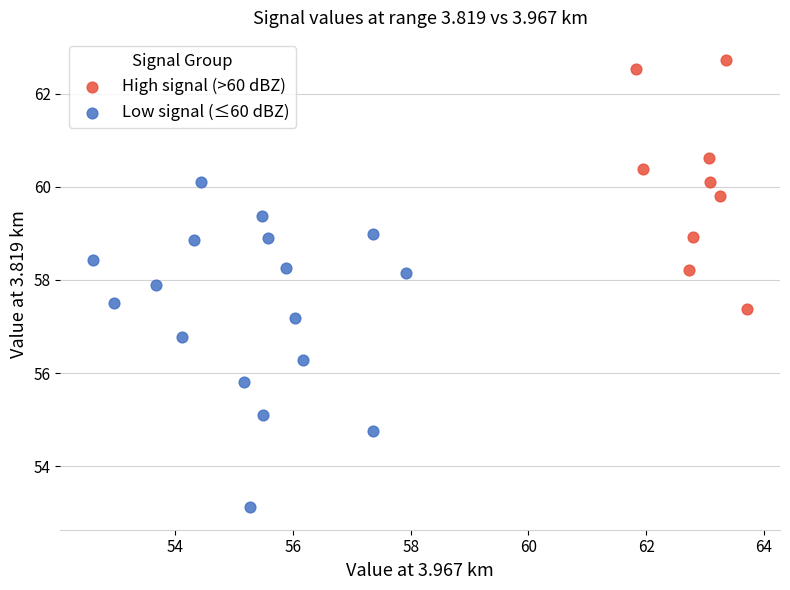

Which series reaches the minimum Y coordinate?

Low signal (≤60 dBZ)